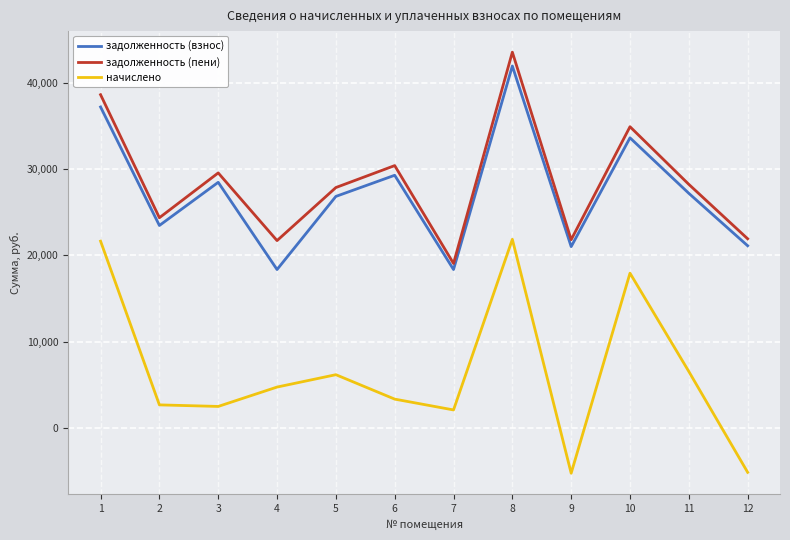

What is the lowest value of the задолженность (пени) series?

19057.7